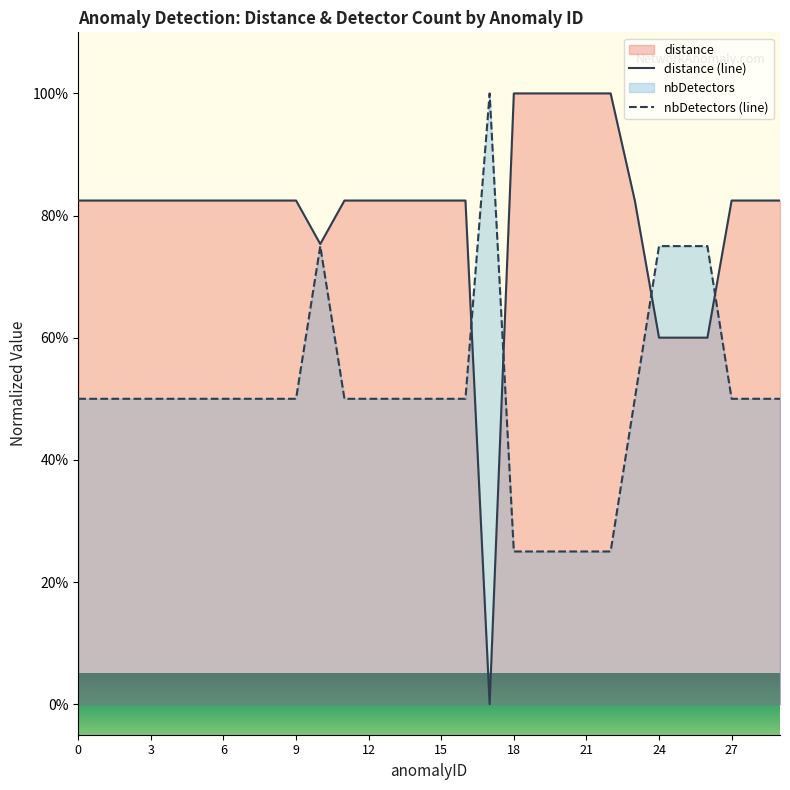

True or false: nbDetectors (line) and distance (line) cross at least once.

True